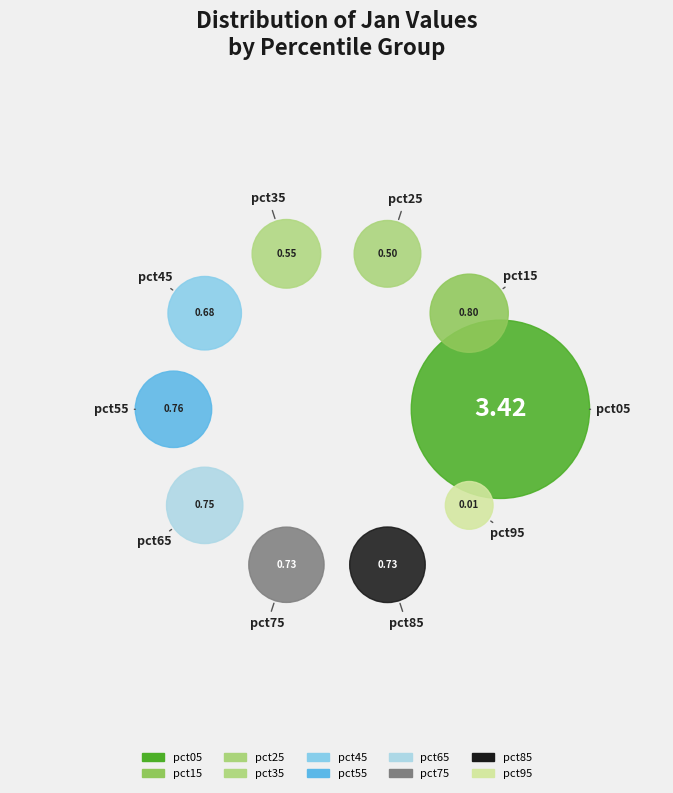

The pct45 slice represents 13% of the pie. True or false?

False